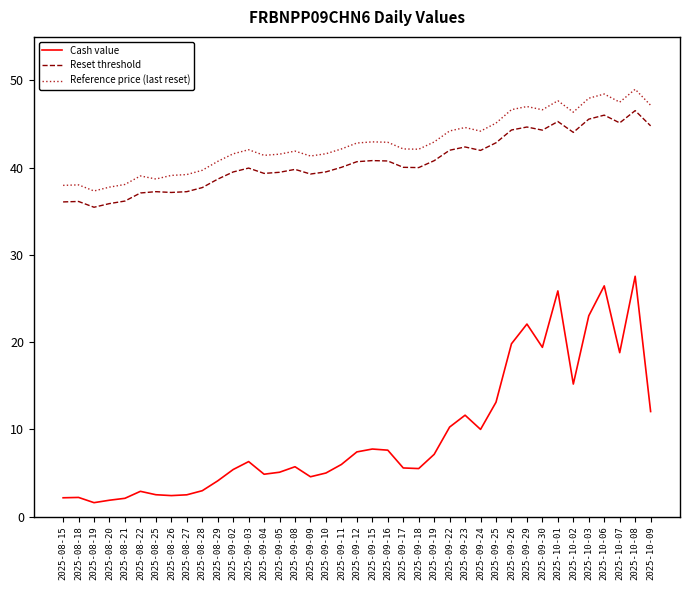

What position from the right is 2025-09-03?

27